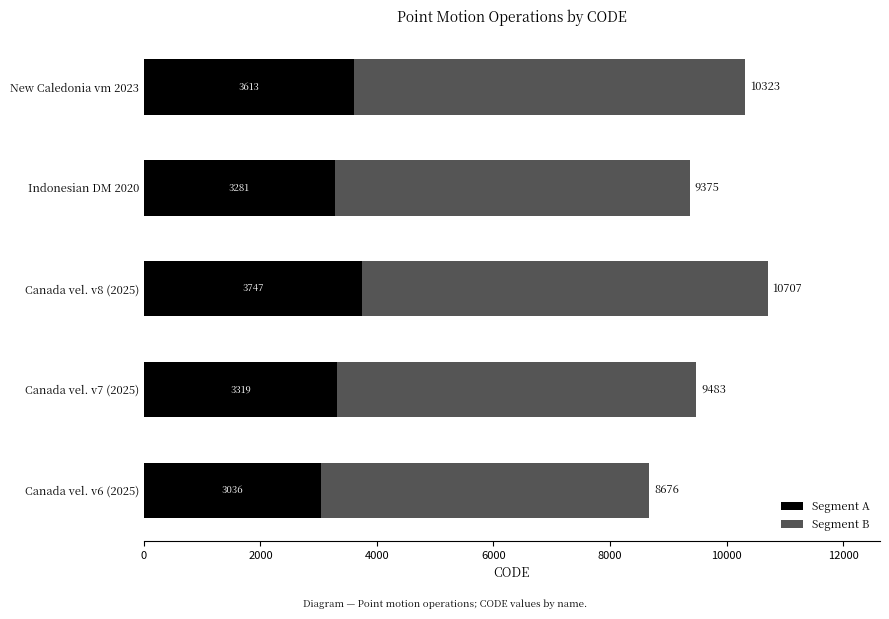

Rank the categories by Segment A value from lowest to highest.

Canada vel. v6 (2025), Indonesian DM 2020, Canada vel. v7 (2025), New Caledonia vm 2023, Canada vel. v8 (2025)